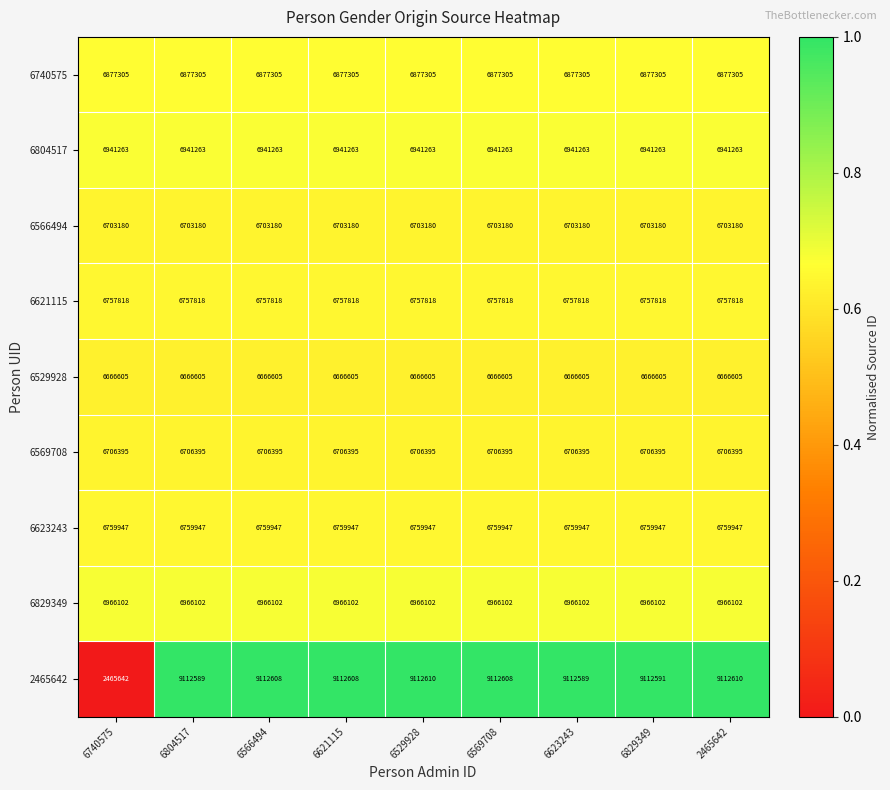

Between 6740575 and 6529928, which series saw the biggest shift?

2465642